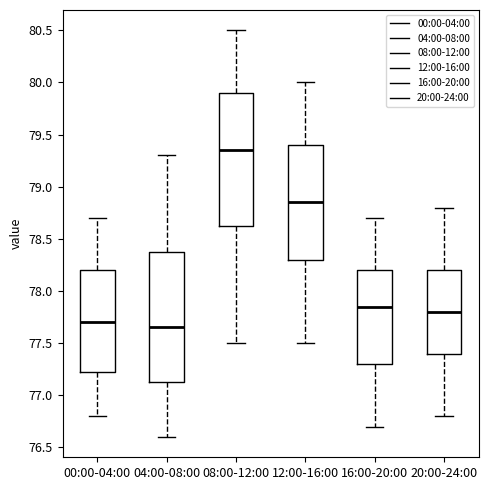

Which box's median line is the highest?

08:00-12:00